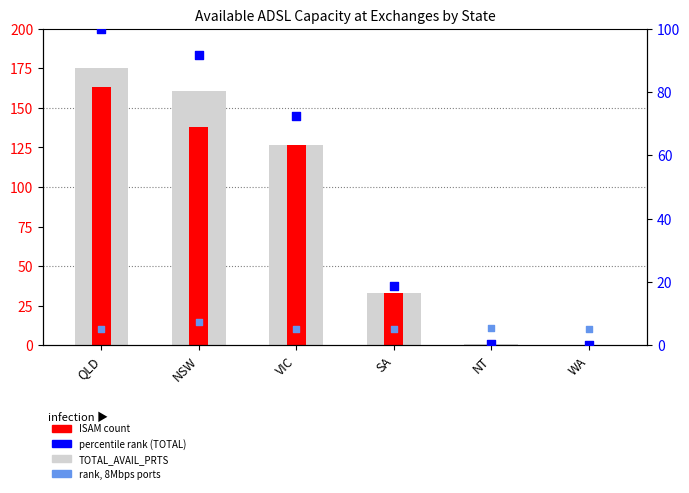

What is the total value across all series at VIC?

330.5